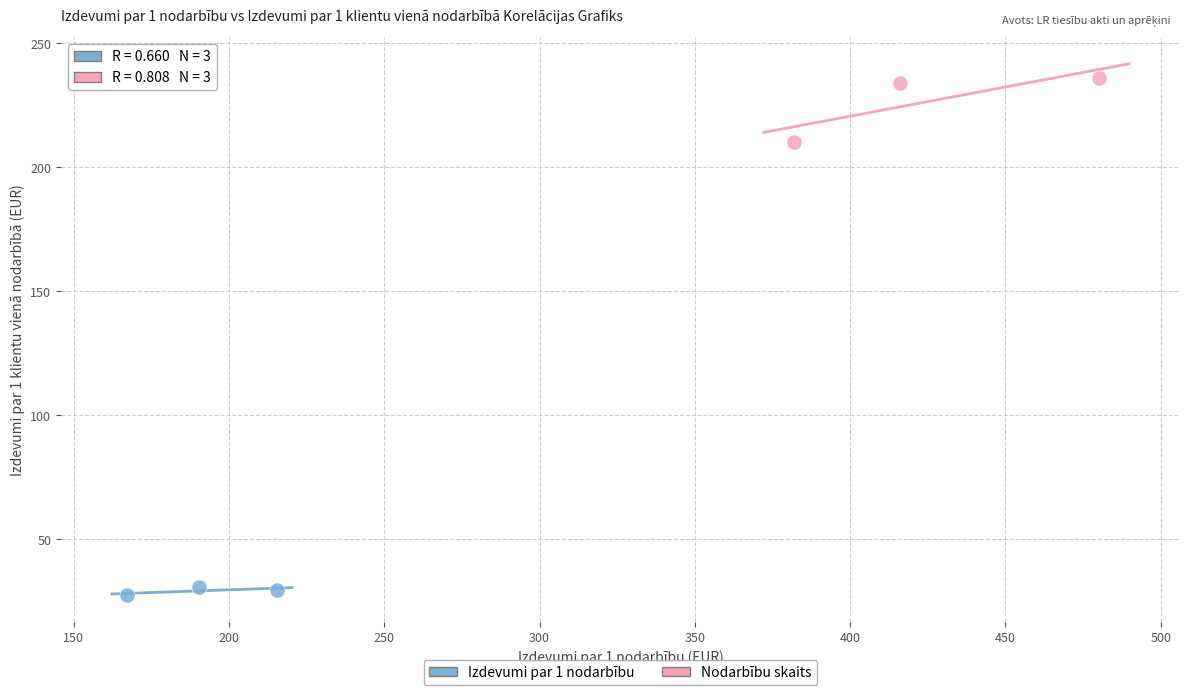

Which series has the widest spread of Y values?

Nodarbību skaits